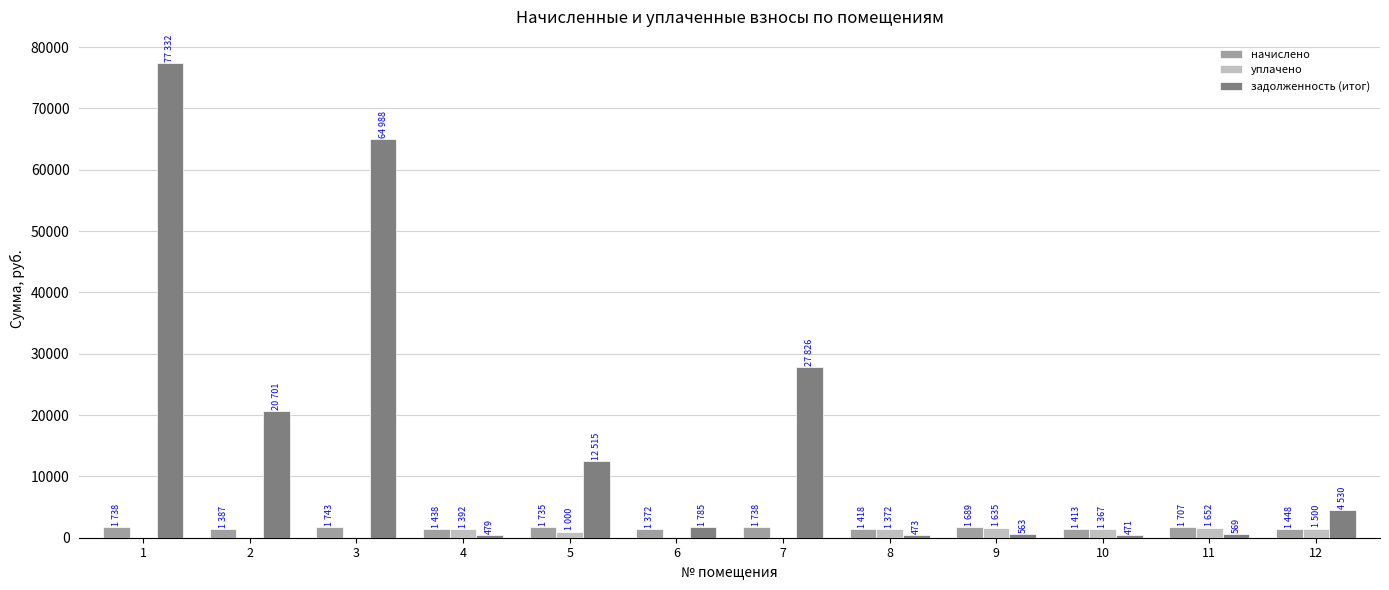

Between 3 and 8, which series saw the biggest shift?

задолженность (итог)